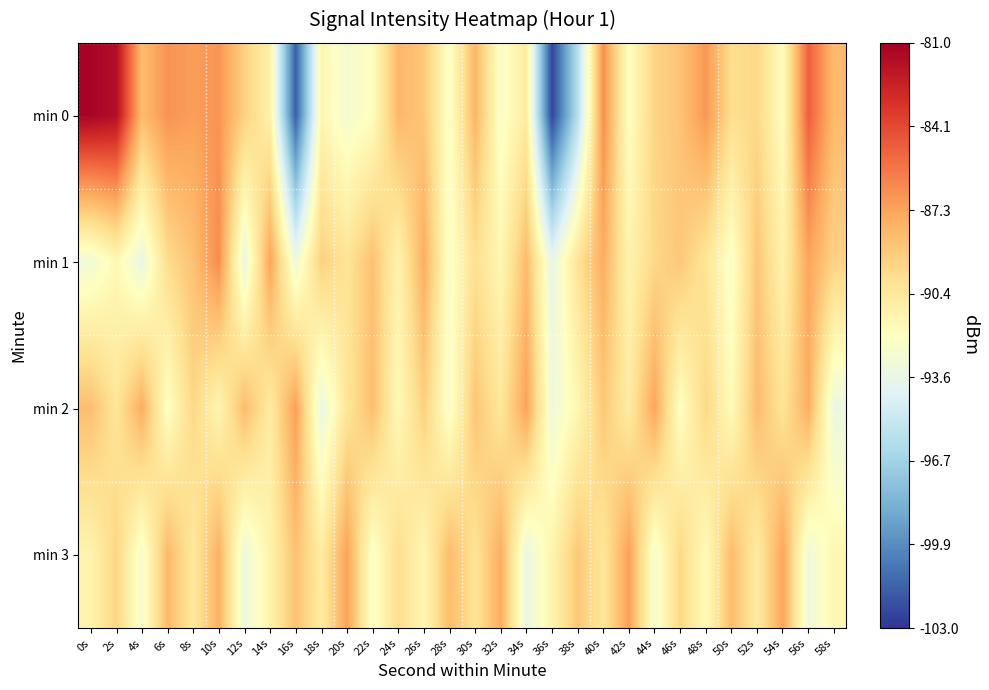

What is the total value across all series at 32s?

-361.9